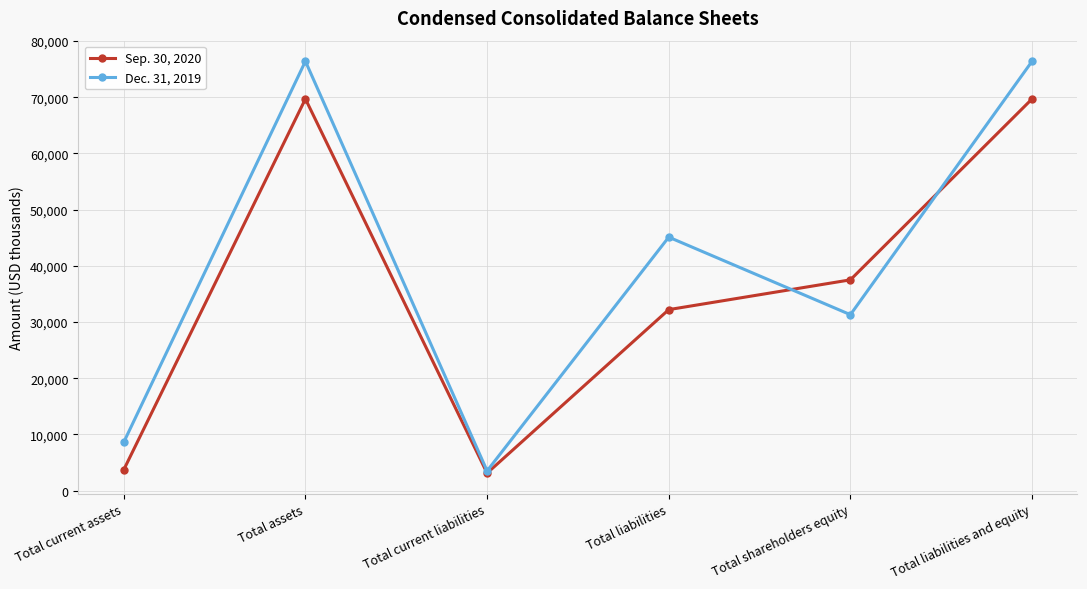

Reading left to right, what are all the values shown in this chart?

Sep. 30, 2020: 3700	69700	3100	32200	37500	69700
Dec. 31, 2019: 8600	76400	3500	45100	31300	76400